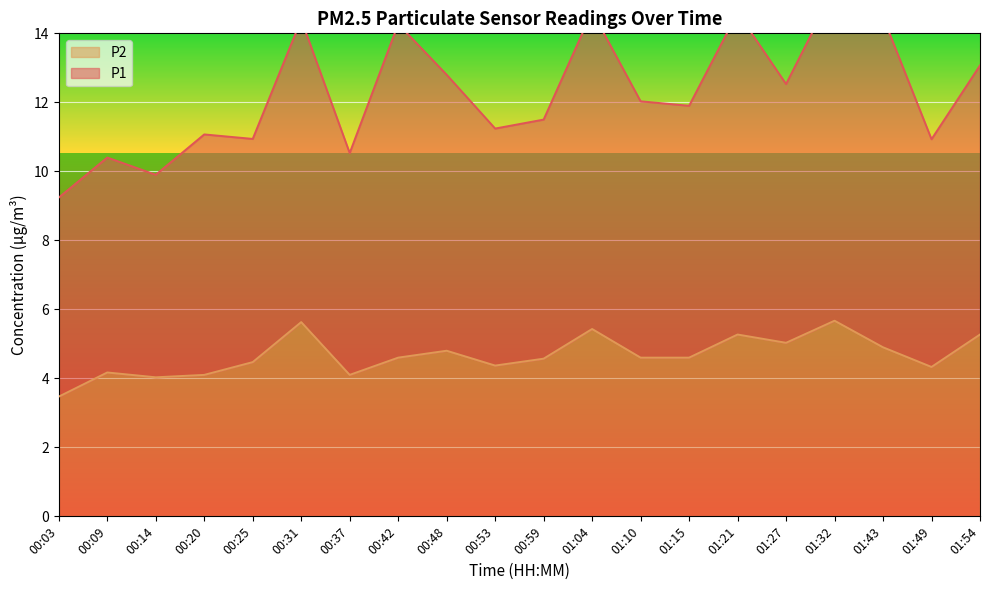

What is the difference between the maximum and second lowest values in the P1 series?

5.4